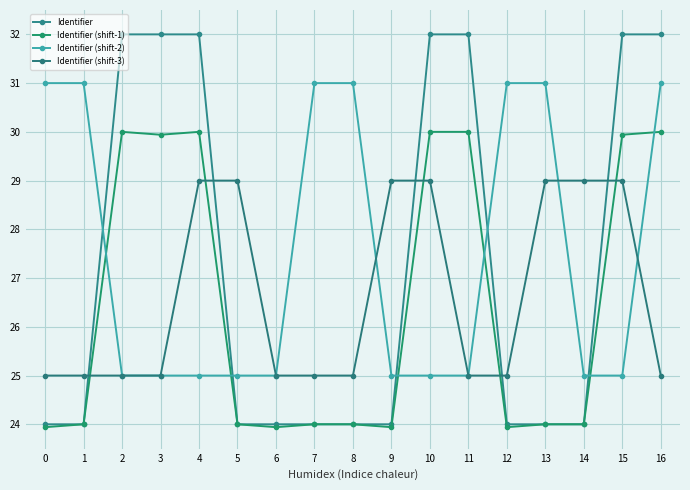

List the series in order of their overall mean, highest first.

Identifier (shift-2), Identifier, Identifier (shift-3), Identifier (shift-1)